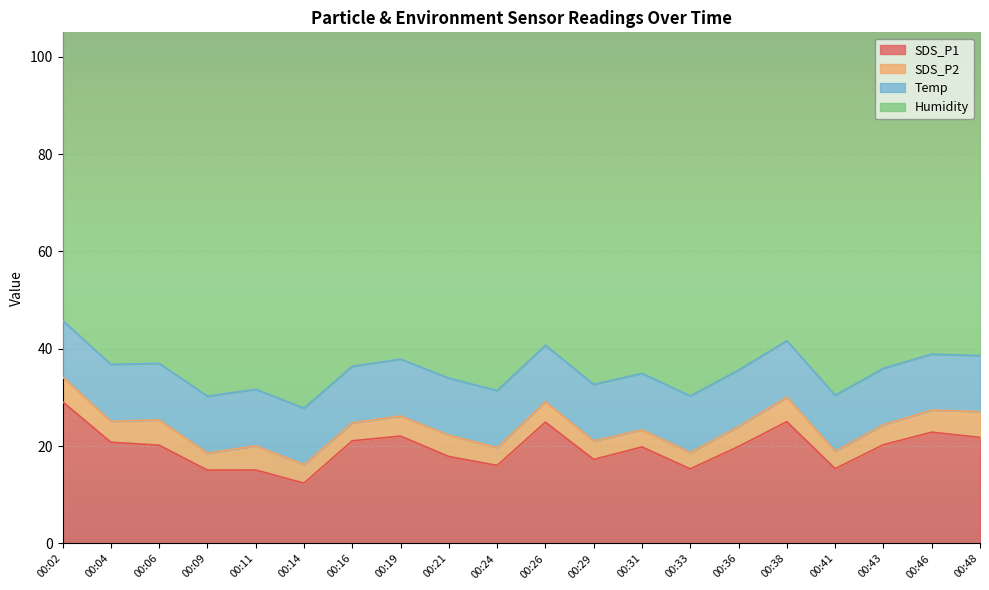

What are all the series names shown in the legend?

SDS_P1, SDS_P2, Temp, Humidity